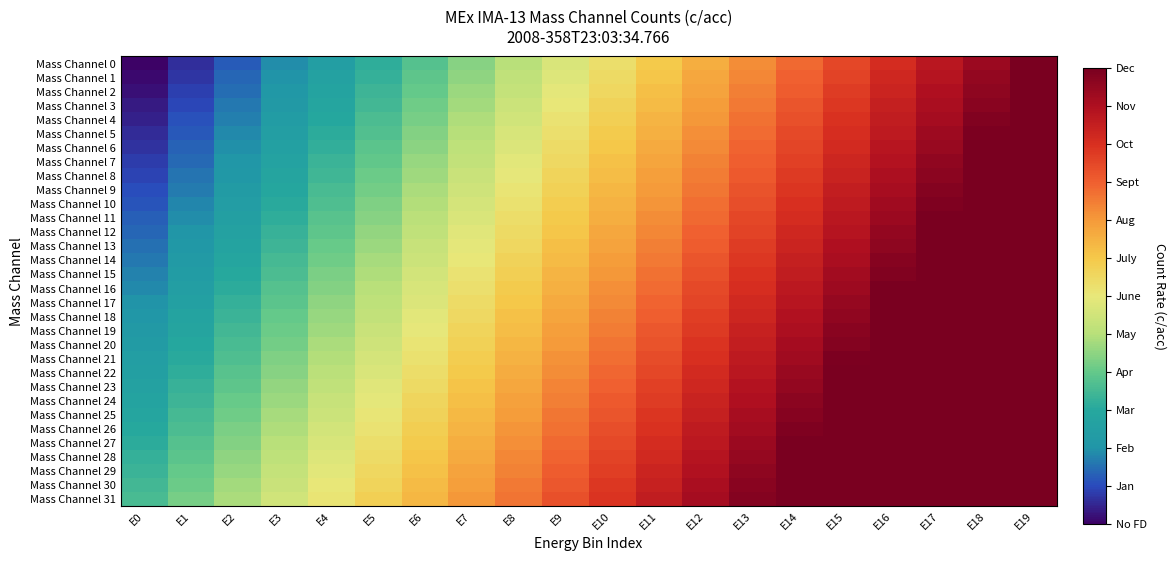

At how many categories does at least one series exceed 0?

20